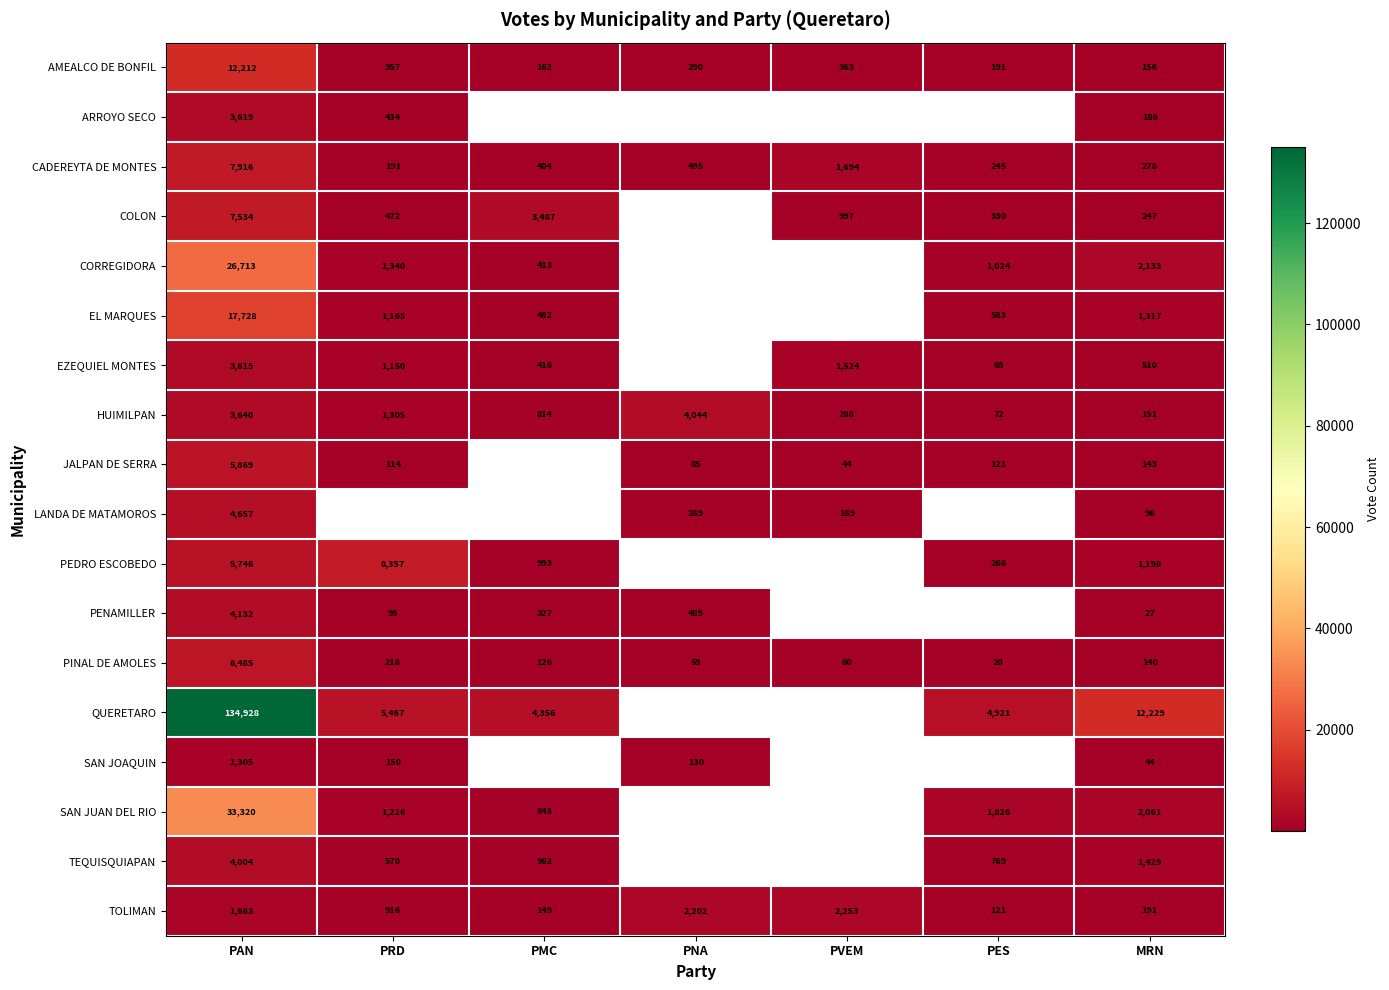

Is the value of SAN JUAN DEL RIO at PES greater than the value of CORREGIDORA at MRN?

No